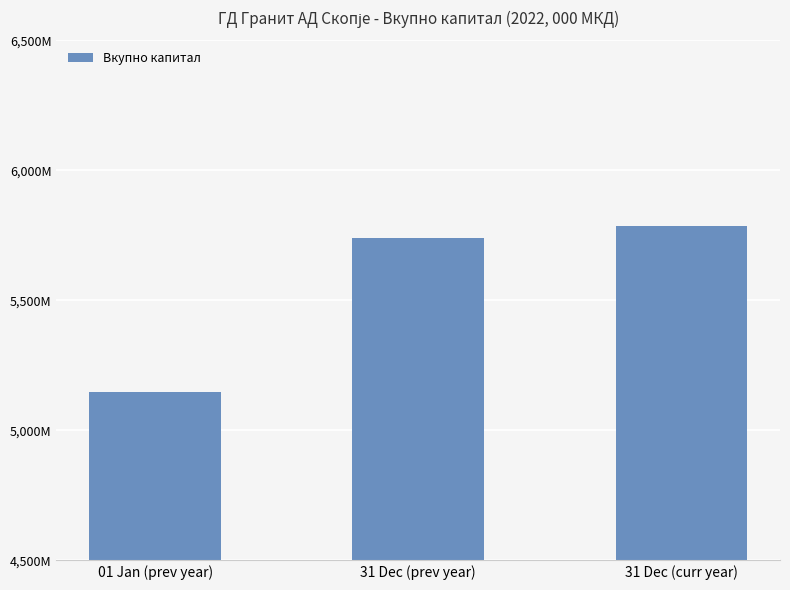

Reading left to right, transcribe all the data shown in this chart.

5146281.7	5740038.0	5784669.0